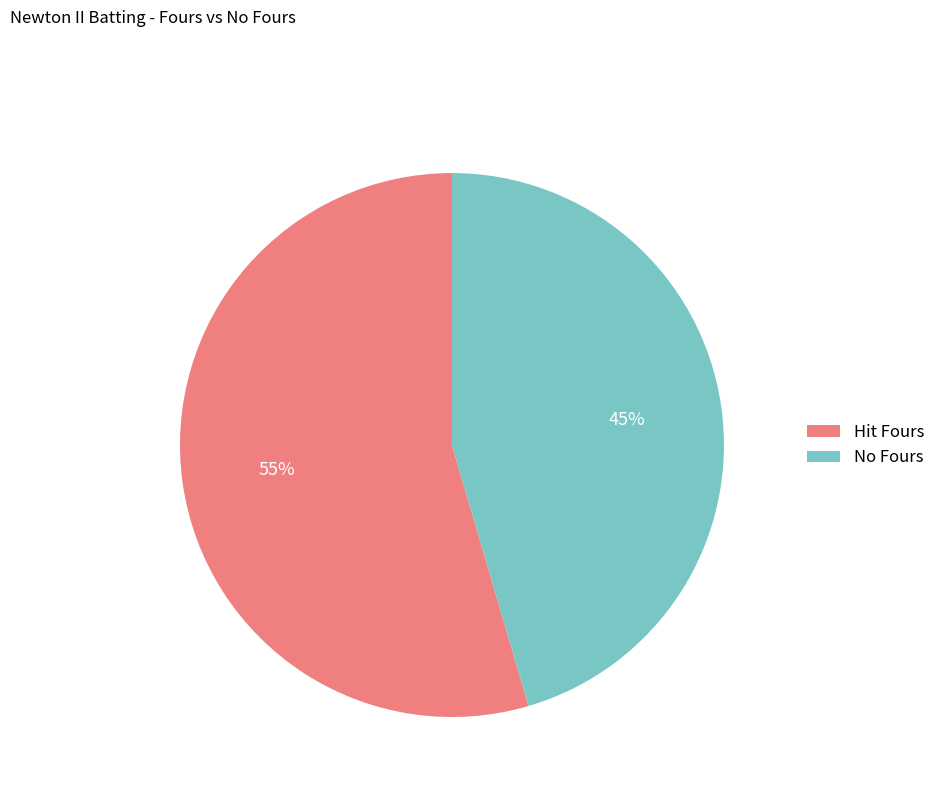

Rank the categories by value from highest to lowest.

Hit Fours, No Fours